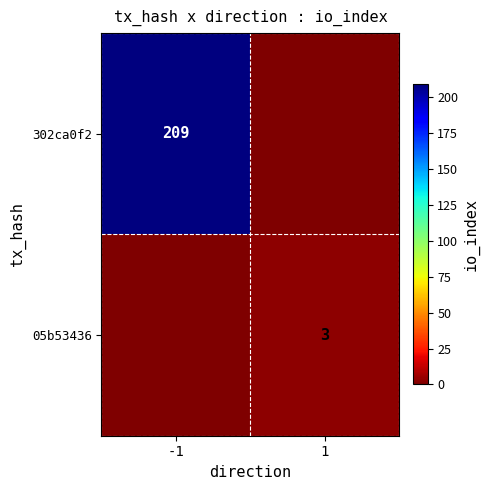

At which category is the sum across all series the highest?

-1